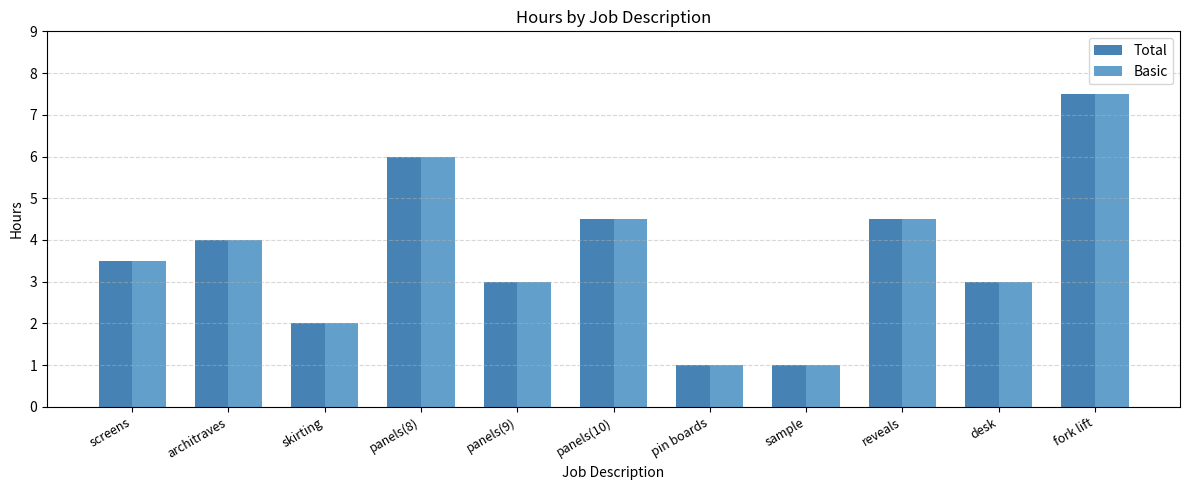

Is it true that Total equals 3.0 at reveals?

False